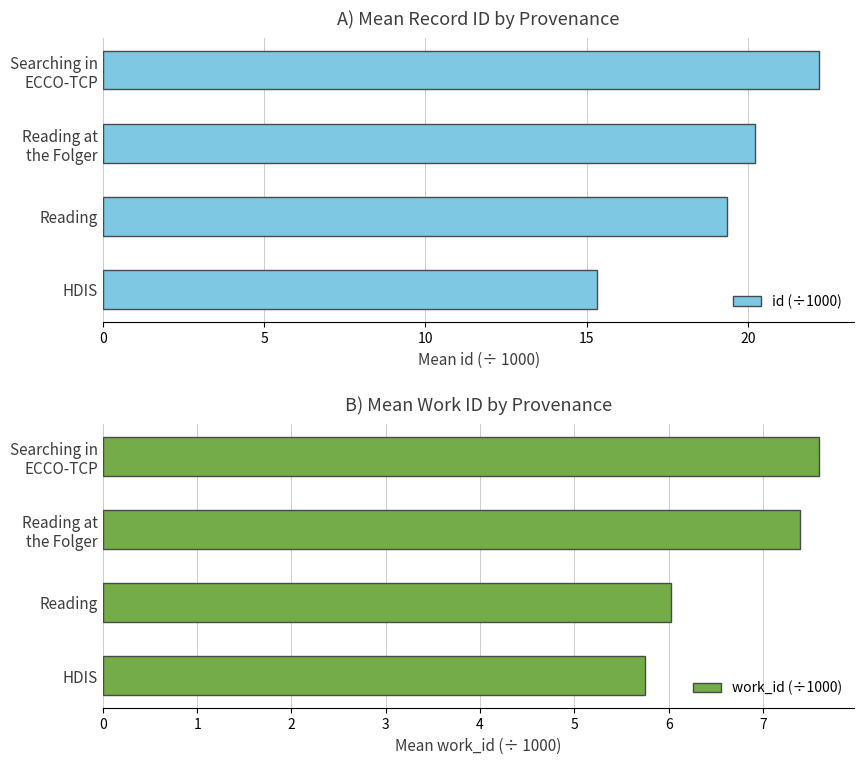

Is it true that work_id (÷1000) equals 5.7 at HDIS?

True